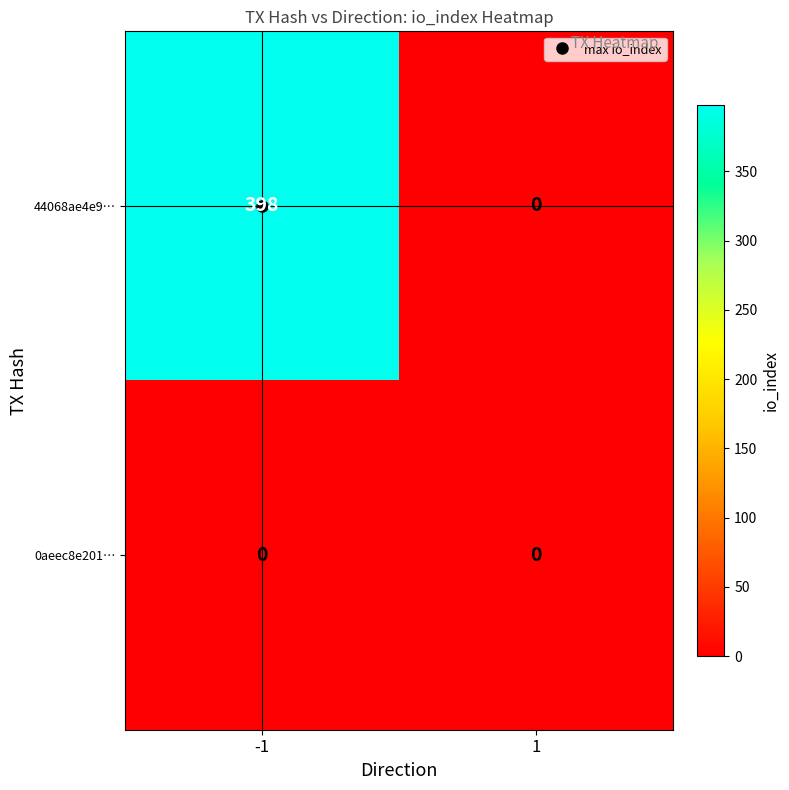

Is it true that 44068ae4e9… equals 89 at -1?

False